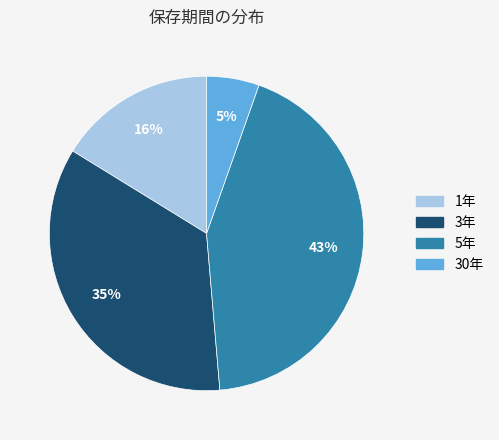

Does any single category account for the majority?

No